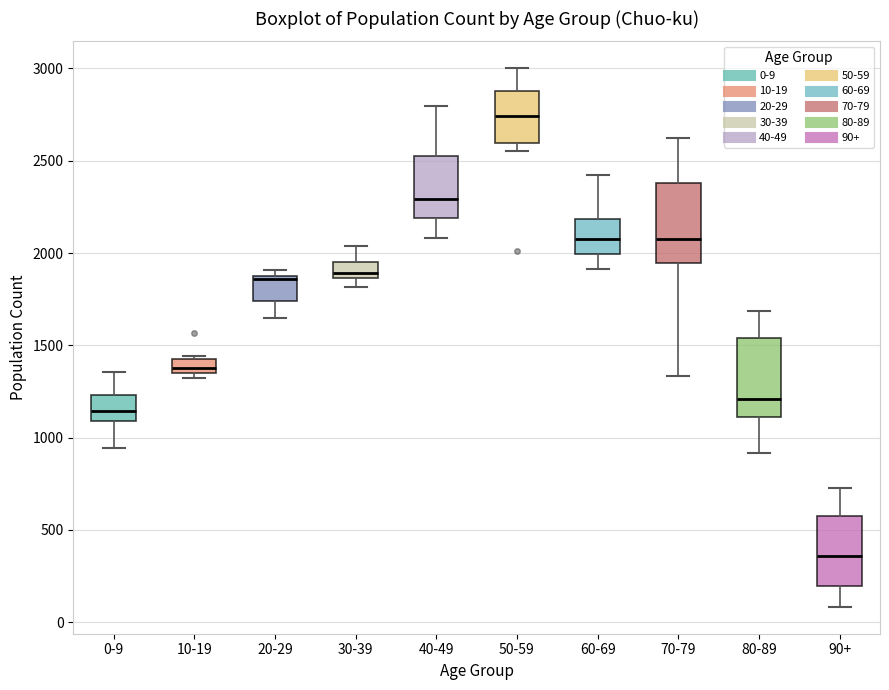

Which box's median line is the lowest?

90+